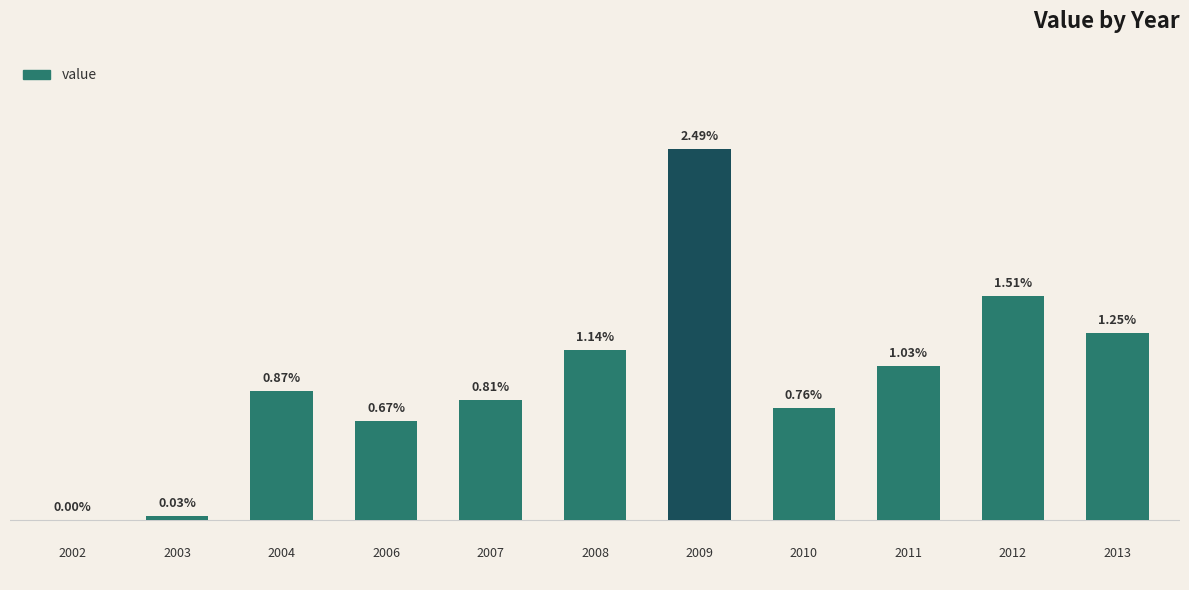

Count the number of data series in this chart.

1